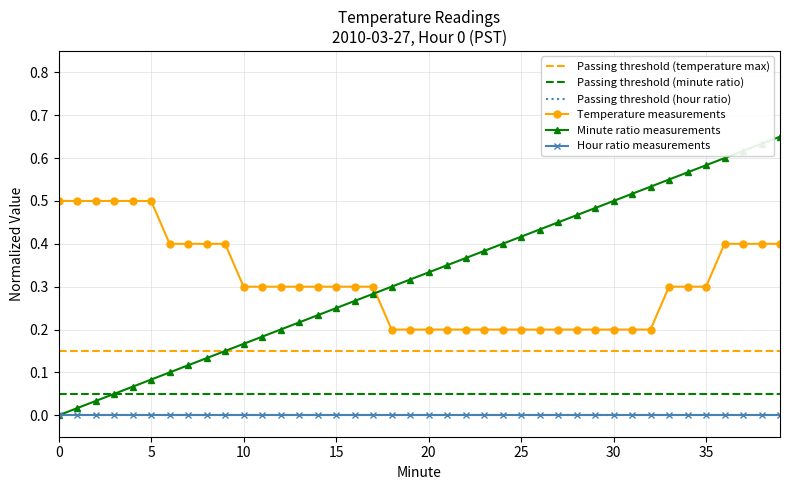

Is the value of Temperature (C) at 5 greater than the value of Minute at 25?

Yes